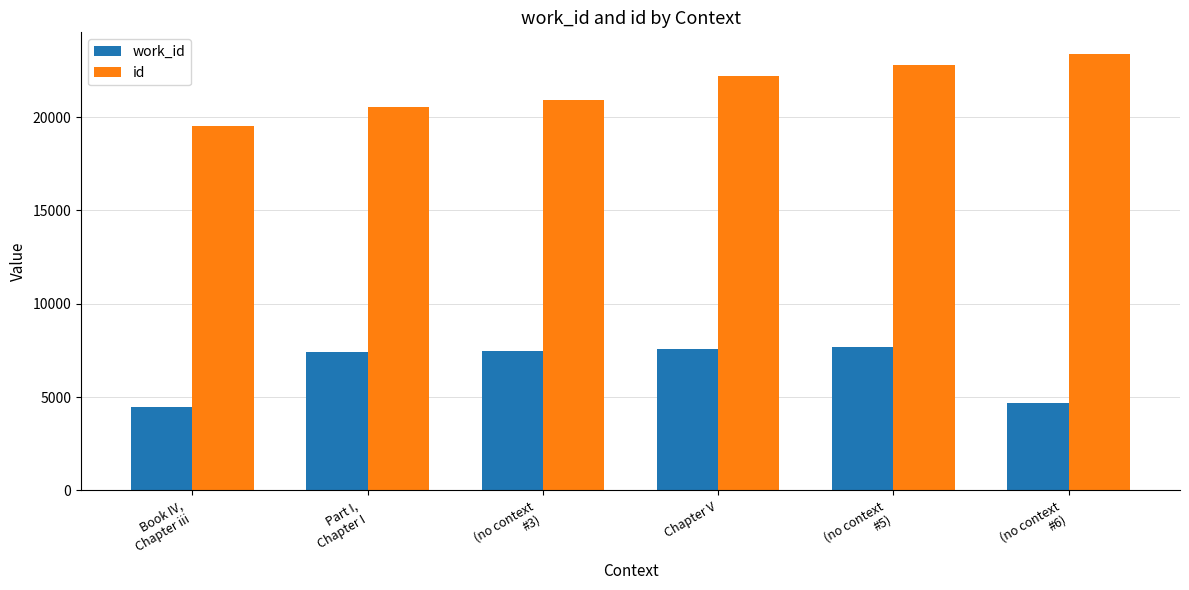

List the series in order of their overall mean, highest first.

id, work_id